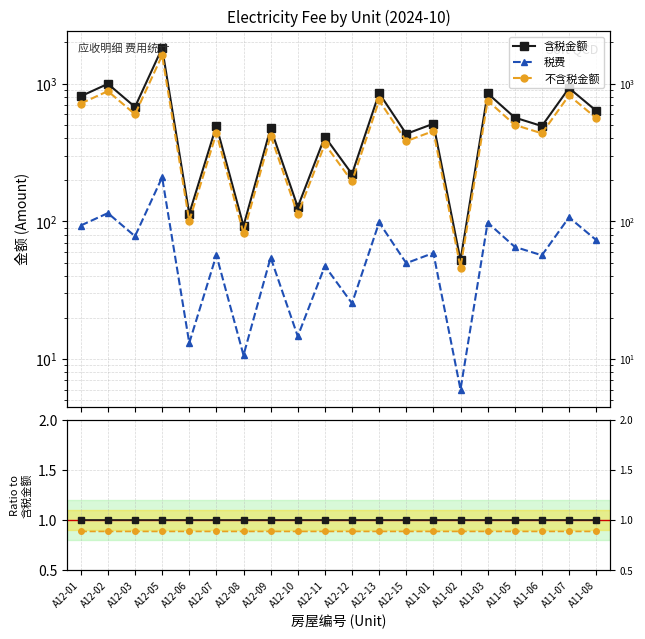

Between A12-08 and A12-11, which series saw the biggest shift?

税费